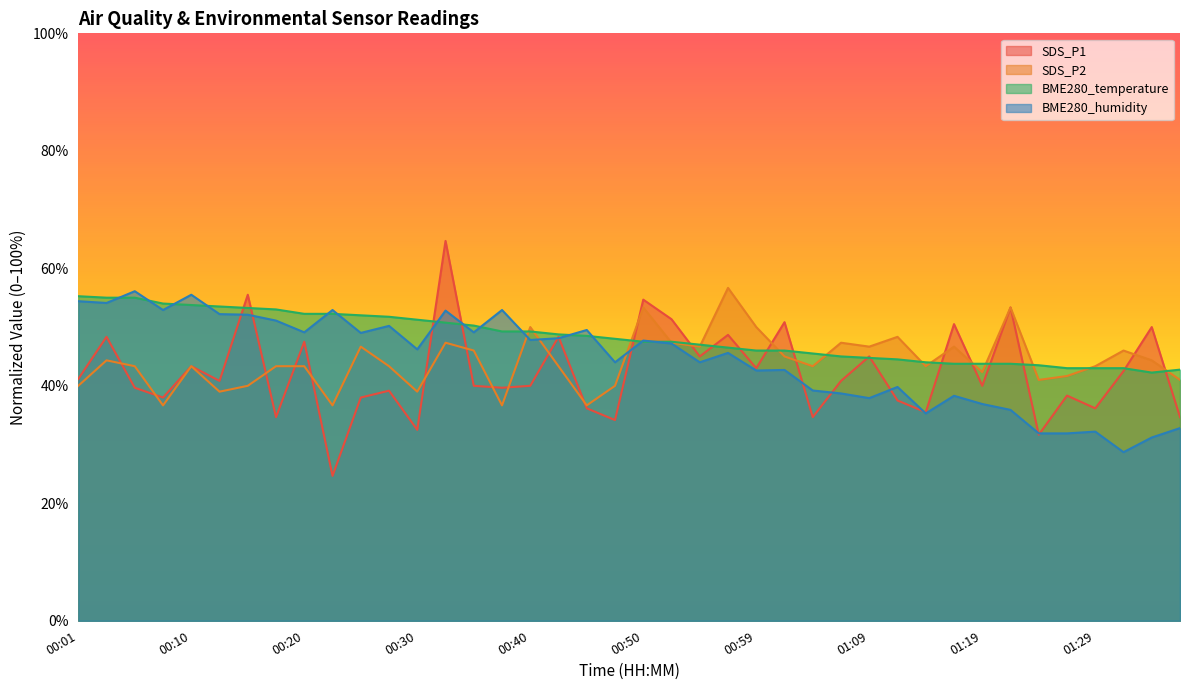

Reading right to left, transcribe all the data shown in this chart.

SDS_P1: 34.7	50.0	42.5	36.2	38.3	31.7	53.3	40.0	50.5	35.5	37.5	45.0	40.8	34.7	50.8	43.0	48.7	45.0	51.3	54.7	34.2	36.2	48.3	40.0	39.7	40.0	64.7	32.5	39.2	38.0	24.7	47.5	34.7	55.5	40.8	43.3	38.0	39.7	48.3	41.2
SDS_P2: 41.0	44.3	46.0	43.3	41.7	41.0	53.3	42.3	46.7	43.3	48.3	46.7	47.3	43.3	45.0	50.0	56.7	46.7	47.3	53.3	40.0	36.7	43.3	50.0	36.7	46.0	47.3	39.0	43.3	46.7	36.7	43.3	43.3	40.0	39.0	43.3	36.7	43.3	44.3	40.0
BME280_temperature: 42.7	42.2	43.0	43.0	43.0	43.5	43.7	43.7	43.7	44.0	44.5	44.7	45.0	45.5	46.0	46.0	46.5	47.0	47.5	47.5	48.0	48.5	48.7	49.2	49.2	50.2	50.7	51.2	51.7	52.0	52.2	52.2	53.0	53.2	53.5	53.7	54.0	55.0	55.0	55.2
BME280_humidity: 32.8	31.2	28.7	32.2	31.9	31.9	35.9	36.9	38.3	35.3	39.8	37.9	38.7	39.2	42.7	42.6	45.6	44.0	47.2	47.7	44.0	49.5	48.1	47.8	52.9	49.1	52.8	46.2	50.2	49.0	52.9	49.1	51.1	52.1	52.2	55.5	52.9	56.1	54.1	54.4